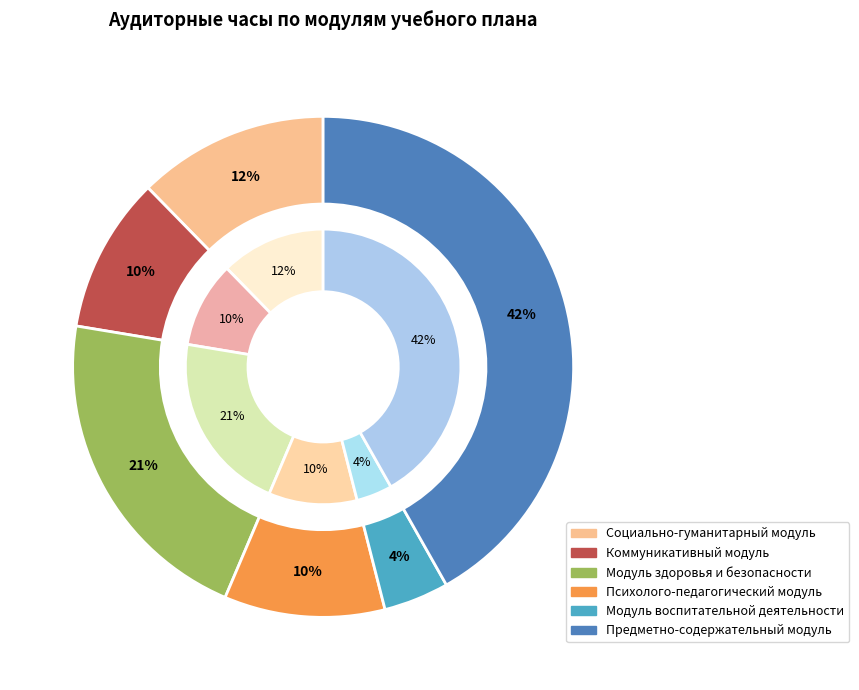

What percentage is the Коммуникативный модуль slice, to the nearest percent?

10%